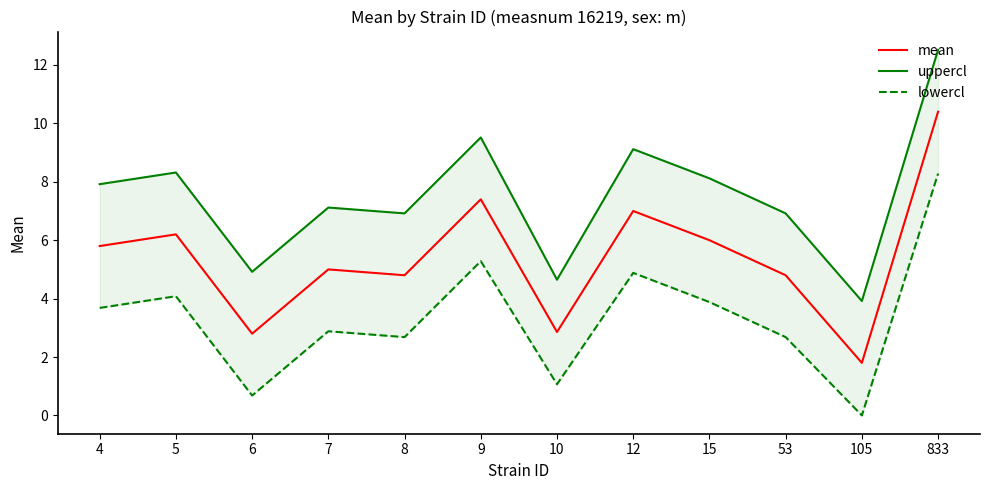

What is the total value across all series at 10?

8.6